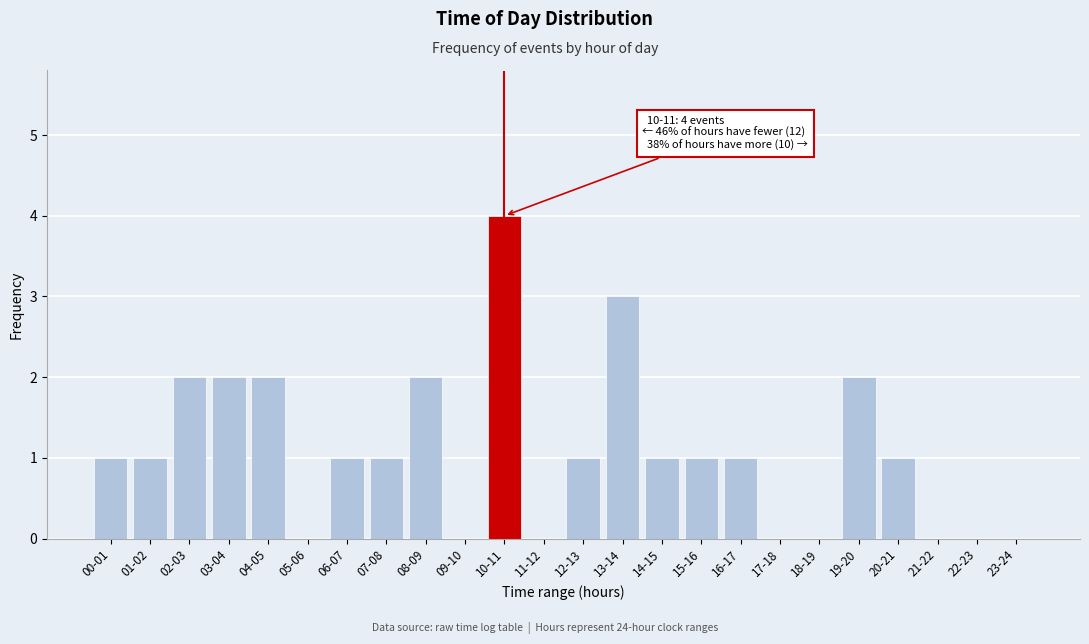

Reading left to right, list all the values displayed in this chart.

00-01=1	01-02=1	02-03=2	03-04=2	04-05=2	05-06=0	06-07=1	07-08=1	08-09=2	09-10=0	10-11=4	11-12=0	12-13=1	13-14=3	14-15=1	15-16=1	16-17=1	17-18=0	18-19=0	19-20=2	20-21=1	21-22=0	22-23=0	23-24=0